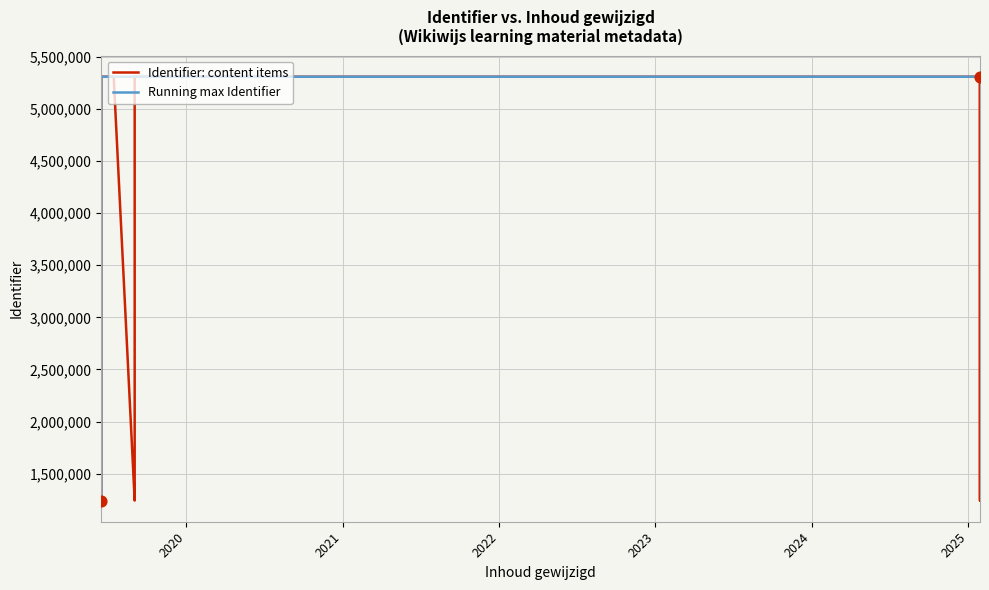

Which series has the largest total across all categories?

Running max Identifier